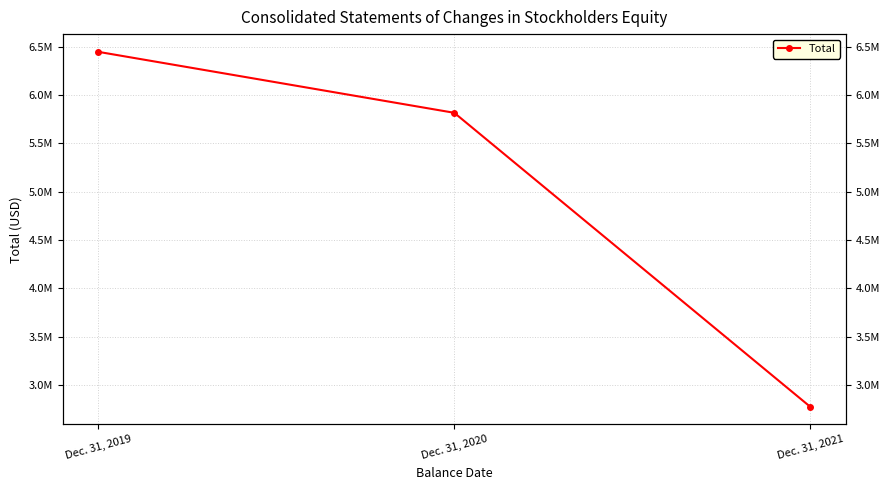

Rank the categories by value from lowest to highest.

Dec. 31, 2021, Dec. 31, 2020, Dec. 31, 2019